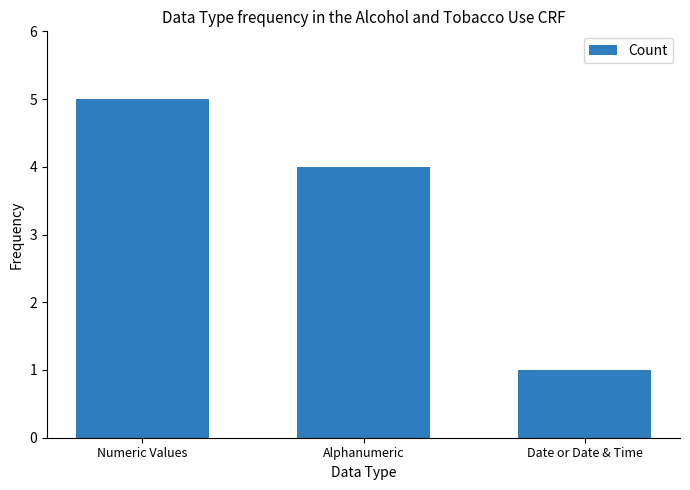

What is the difference between the values at Date or Date & Time and Alphanumeric?

3